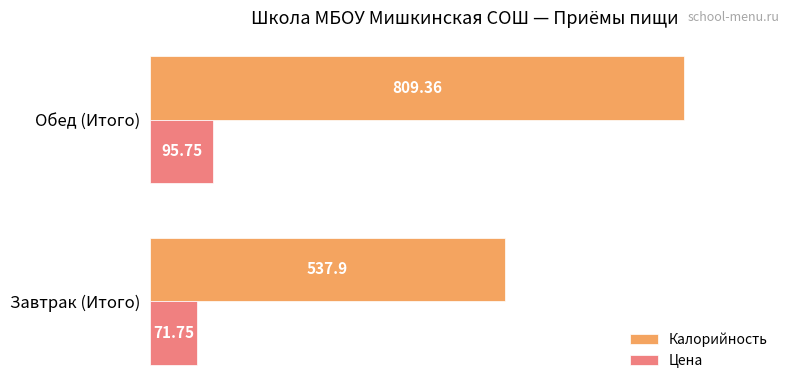

What is the difference between the highest and lowest values at Обед (Итого)?

713.6